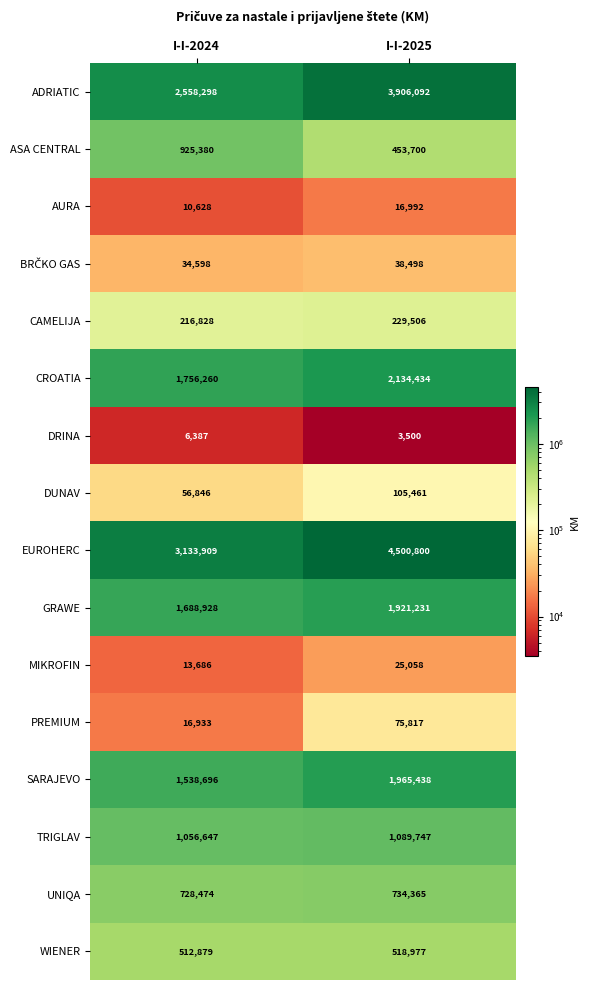

At which category does the chart reach its minimum across all series?

I-I-2025